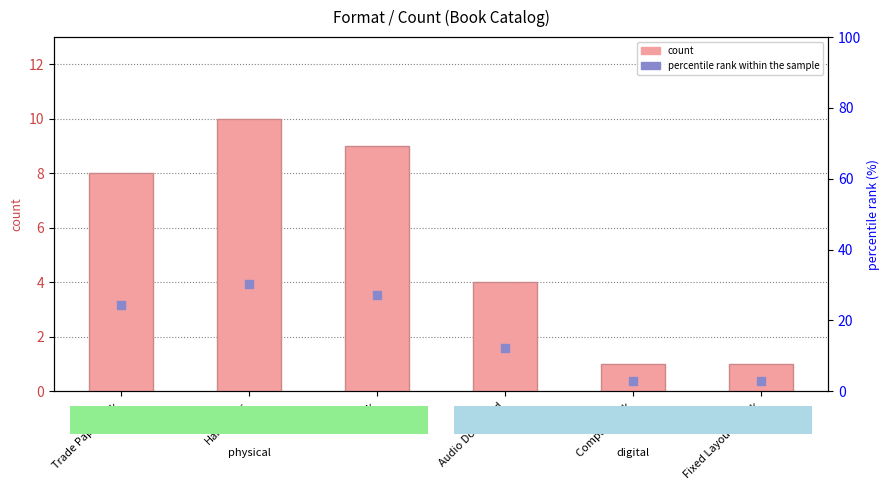

Which series has the largest total across all categories?

percentile rank within the sample